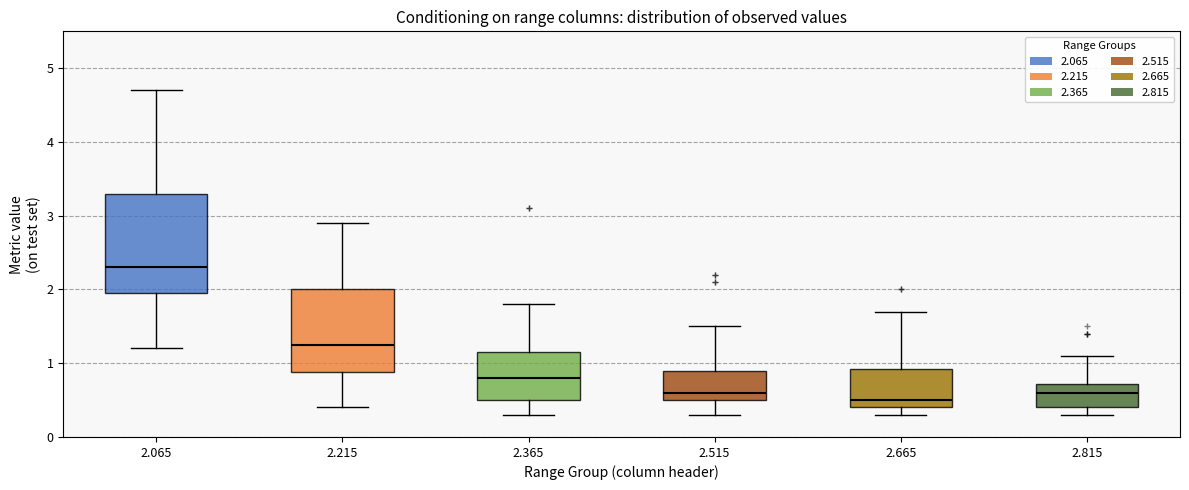

Where is the lower edge of the box at x = 2.515 on the y-axis? The values are not printed on the chart, so give them approximately, as read against the axis.

0.5